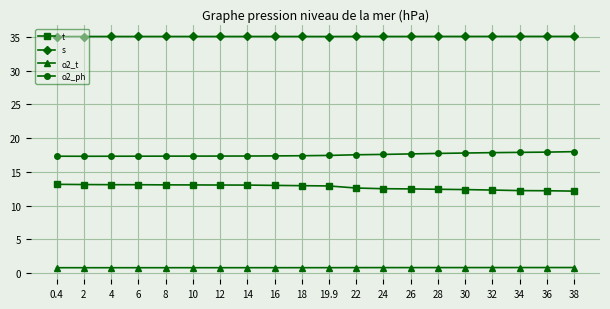

Is this an area chart (filled region under the line)?

No